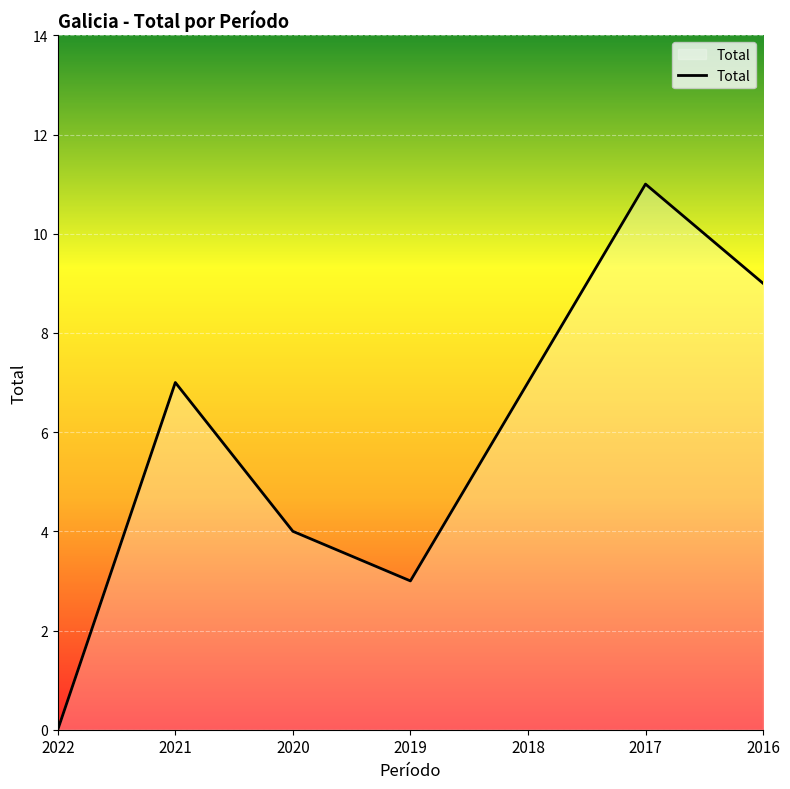

Does the chart display data point markers on the line(s)?

No